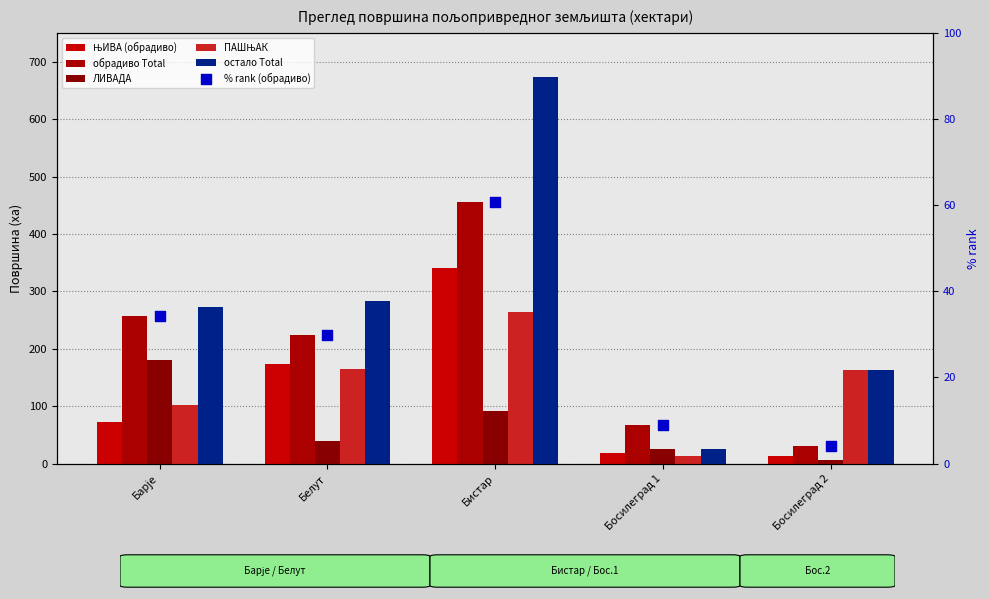

What is the total value across all series at Бистар?

1887.3